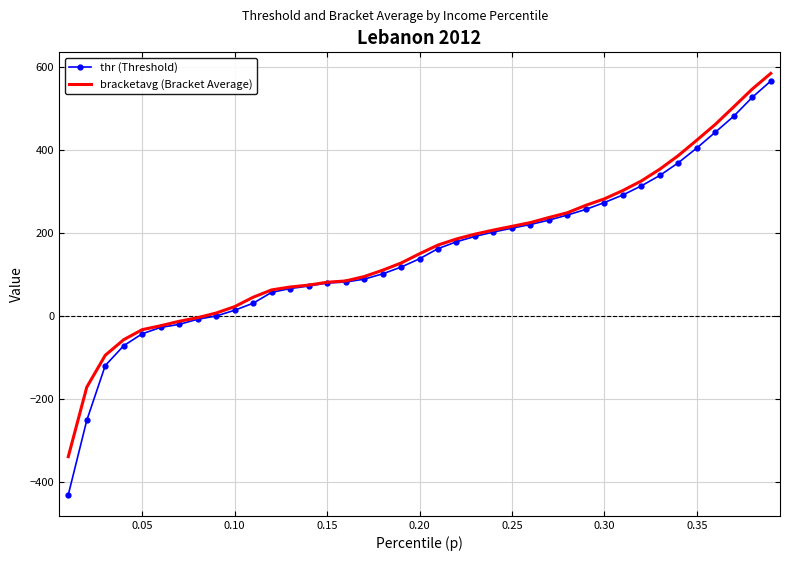

What is the smallest value displayed?

-431.5